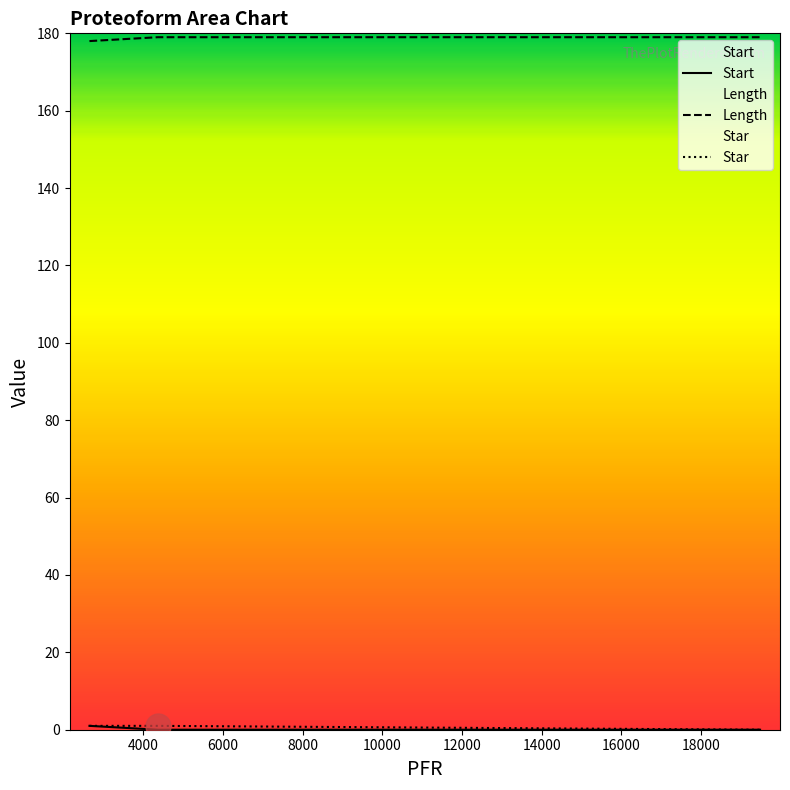

At how many categories does at least one series exceed 90?

3